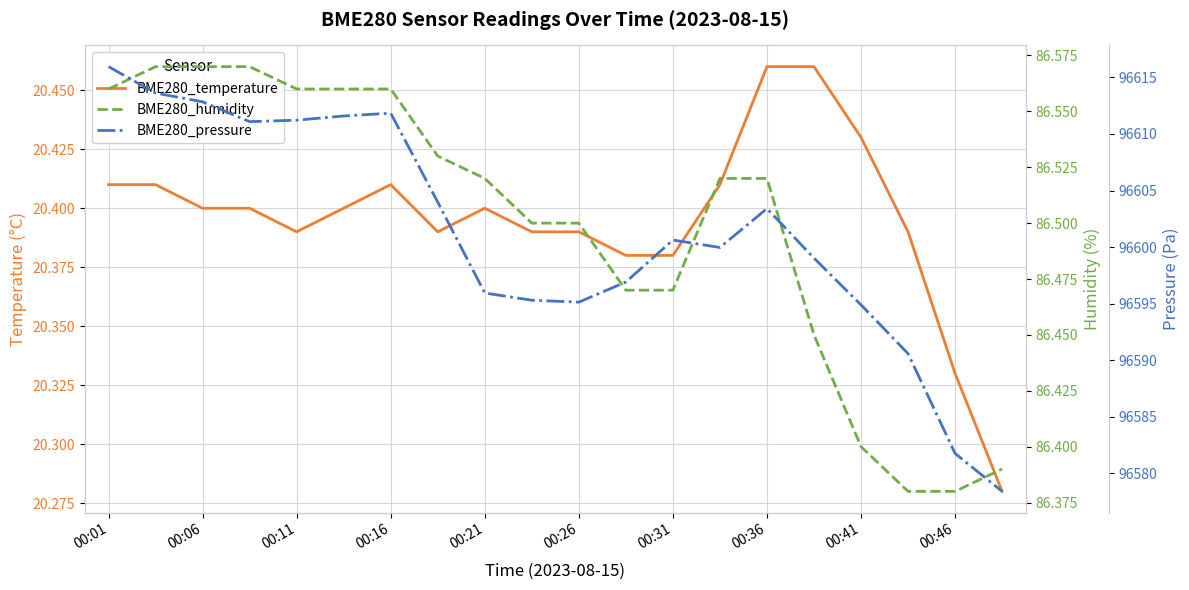

True or false: BME280_temperature and BME280_pressure intersect in this chart.

False